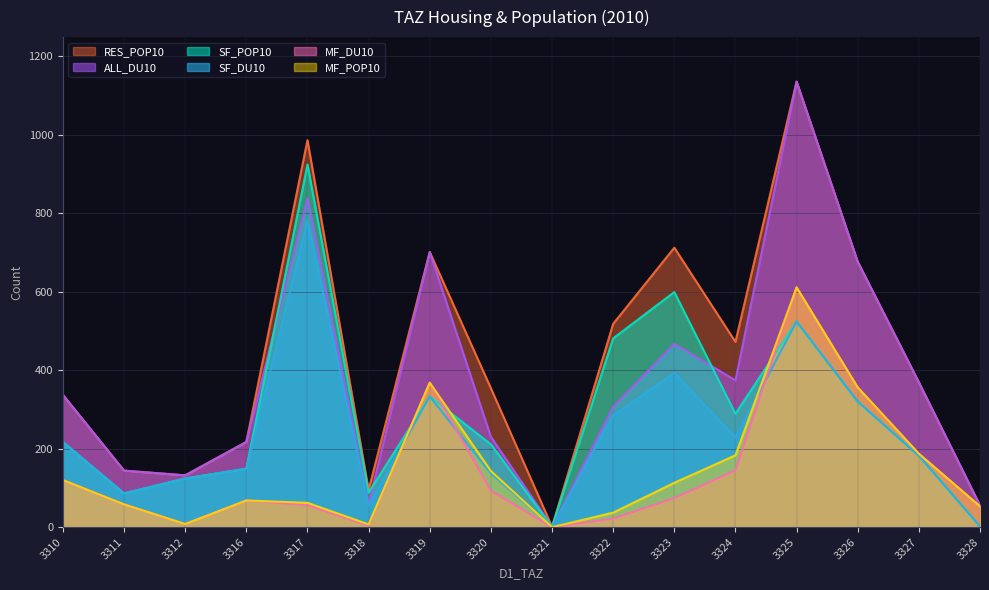

Reading left to right, what are all the values shown in this chart?

SF_DU10: 3310=217	3311=86	3312=124	3316=149	3317=782	3318=55	3319=333	3320=137	3321=1	3322=285	3323=393	3324=229	3325=524	3326=320	3327=182	3328=2
SF_POP10: 3310=217	3311=86	3312=124	3316=149	3317=924	3318=88	3319=333	3320=211	3321=1	3322=481	3323=599	3324=289	3325=524	3326=320	3327=182	3328=2
MF_DU10: 3310=120	3311=58	3312=8	3316=68	3317=56	3318=4	3319=368	3320=93	3321=0	3322=22	3323=74	3324=145	3325=611	3326=356	3327=187	3328=53
MF_POP10: 3310=120	3311=58	3312=8	3316=68	3317=62	3318=7	3319=368	3320=143	3321=0	3322=37	3323=113	3324=183	3325=611	3326=356	3327=187	3328=53
ALL_DU10: 3310=337	3311=144	3312=132	3316=217	3317=838	3318=59	3319=701	3320=230	3321=1	3322=307	3323=467	3324=374	3325=1135	3326=676	3327=369	3328=55
RES_POP10: 3310=337	3311=144	3312=132	3316=217	3317=986	3318=95	3319=701	3320=354	3321=1	3322=518	3323=712	3324=472	3325=1135	3326=676	3327=369	3328=55